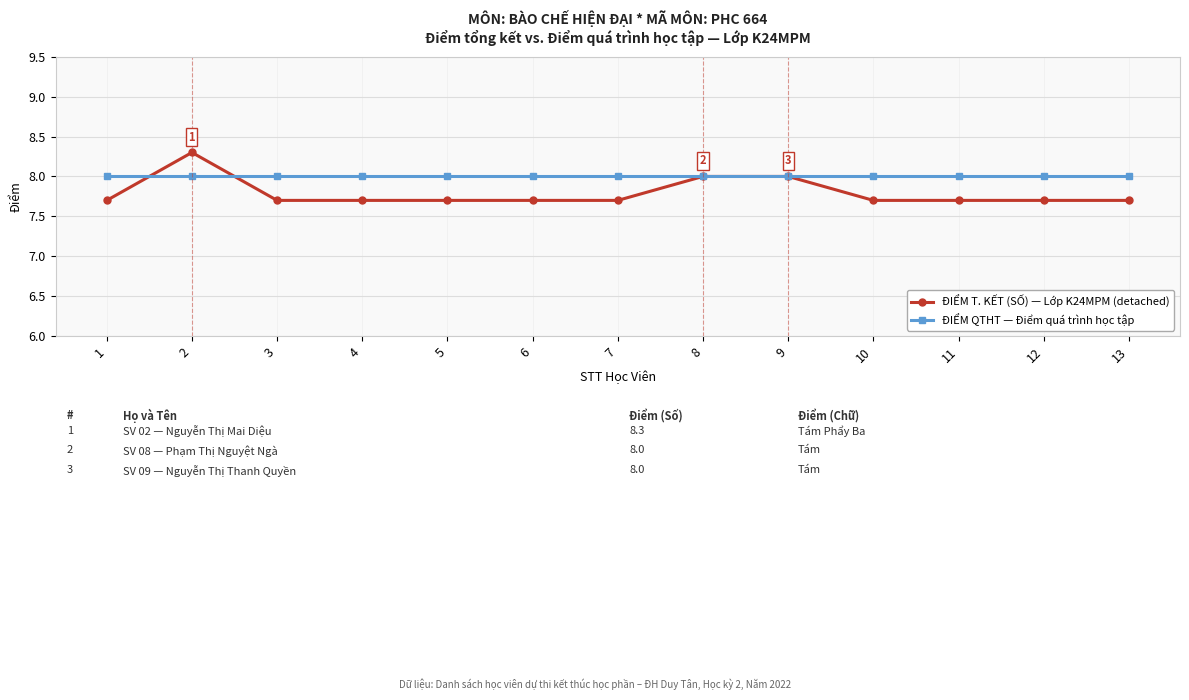

True or false: ĐIỂM QTHT — Điểm quá trình học tập and ĐIỂM T. KẾT (SỐ) — Lớp K24MPM (detached) intersect in this chart.

True